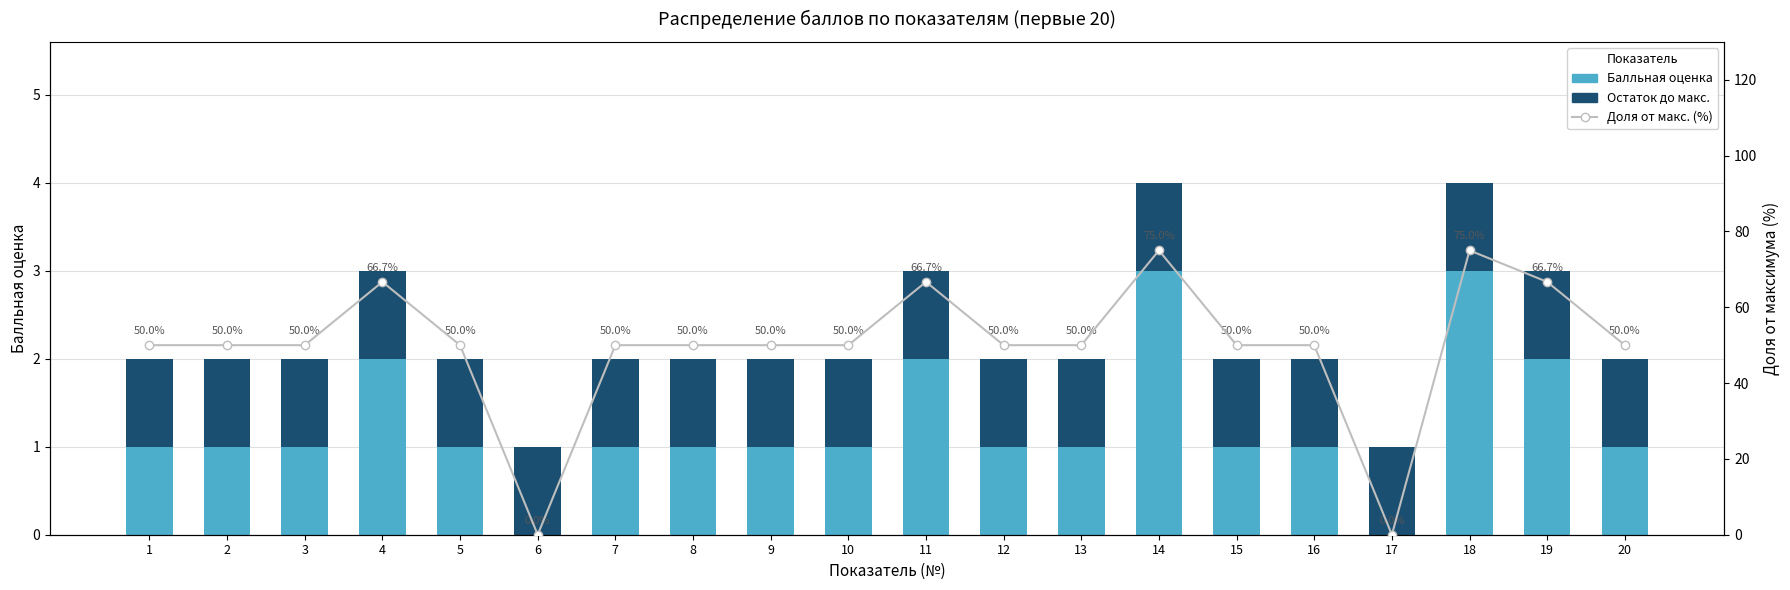

Does the chart contain stacked bars?

No